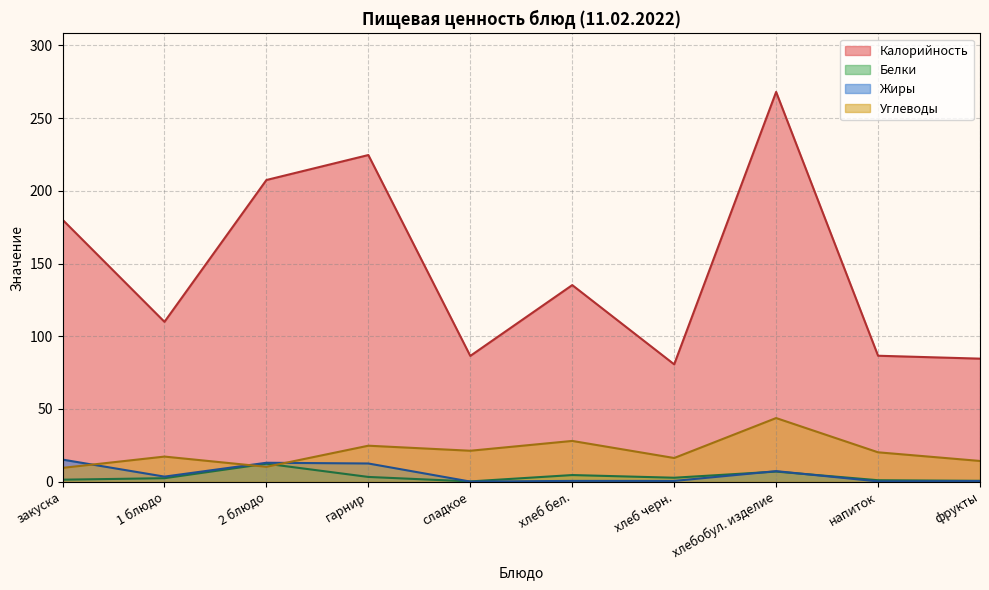

Is the value of Калорийность at гарнир greater than the value of Жиры at сладкое?

Yes